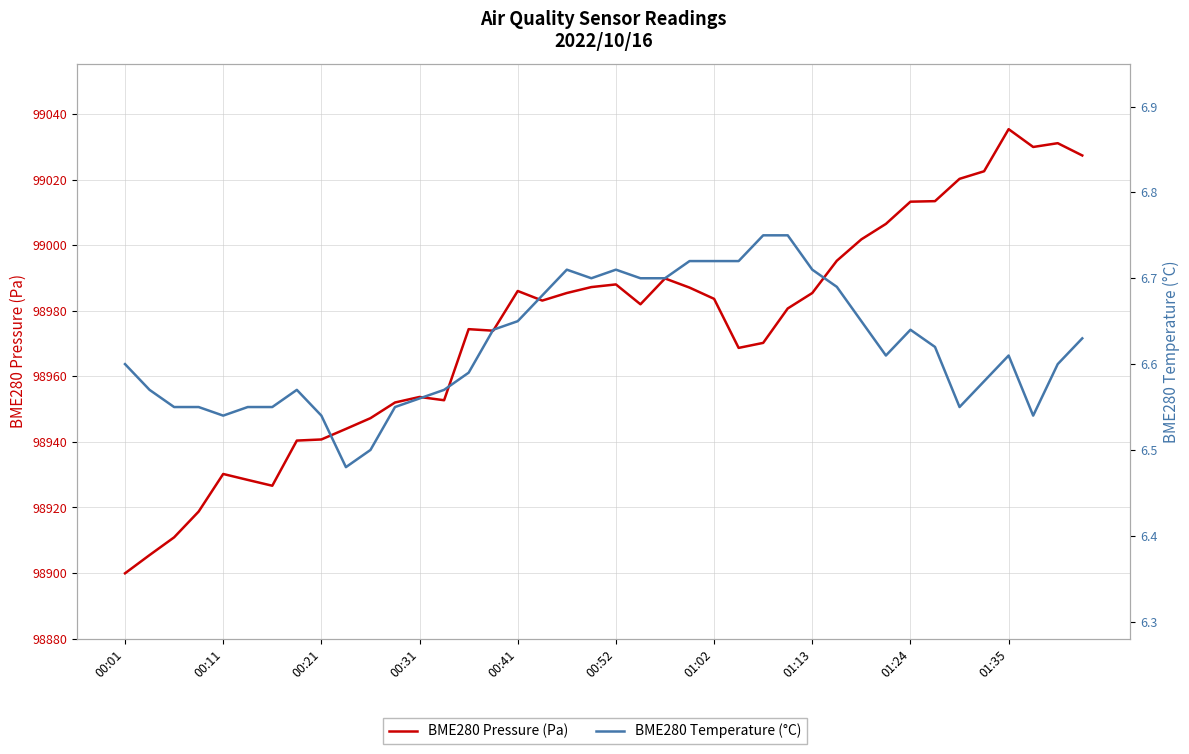

What is the difference between the maximum and minimum values in the BME280 Temperature (°C) series?

0.3